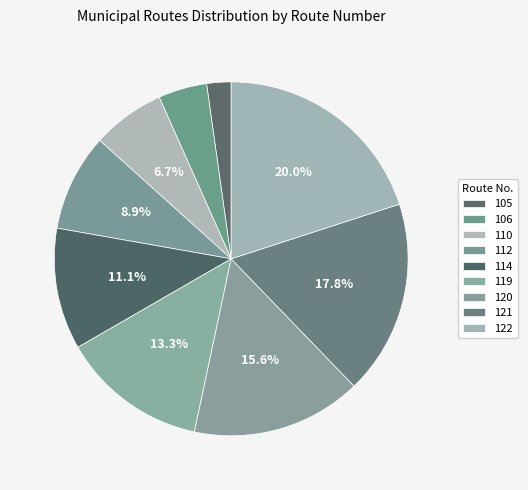

Which category has the biggest portion of the pie?

122